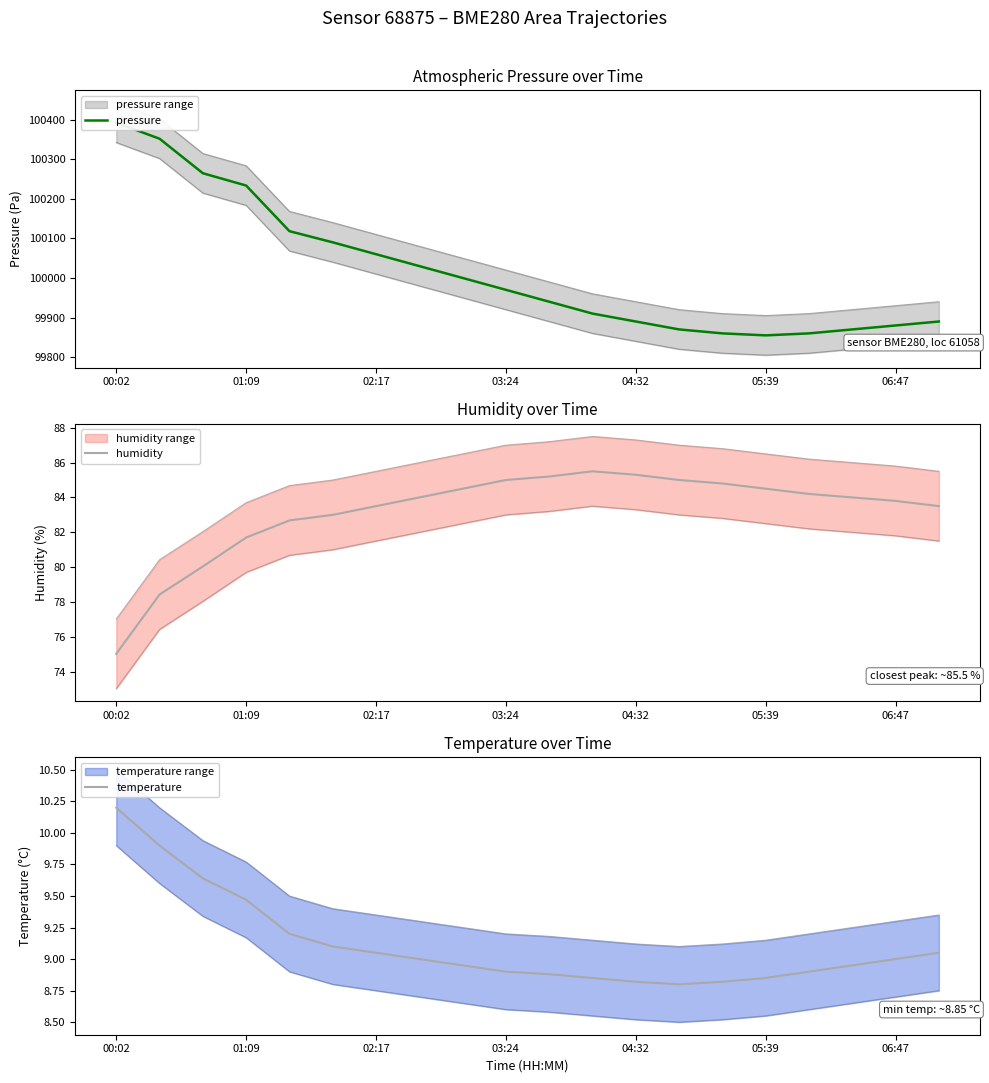

At which label does humidity reach its minimum?

00:02